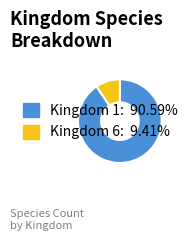

Count the number of slices in the pie.

2